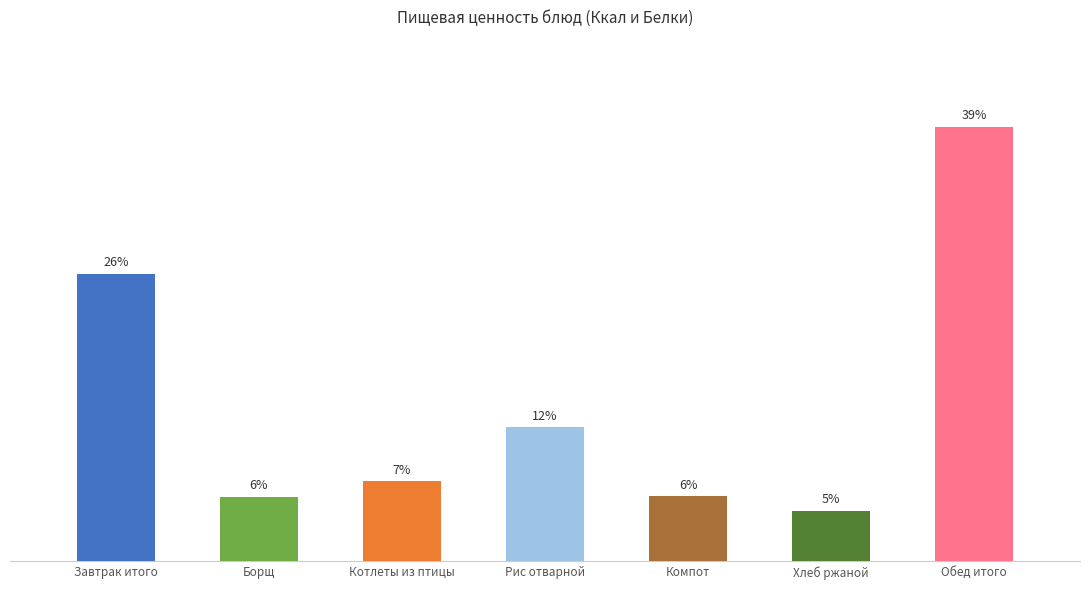

Does the chart contain any negative values?

No